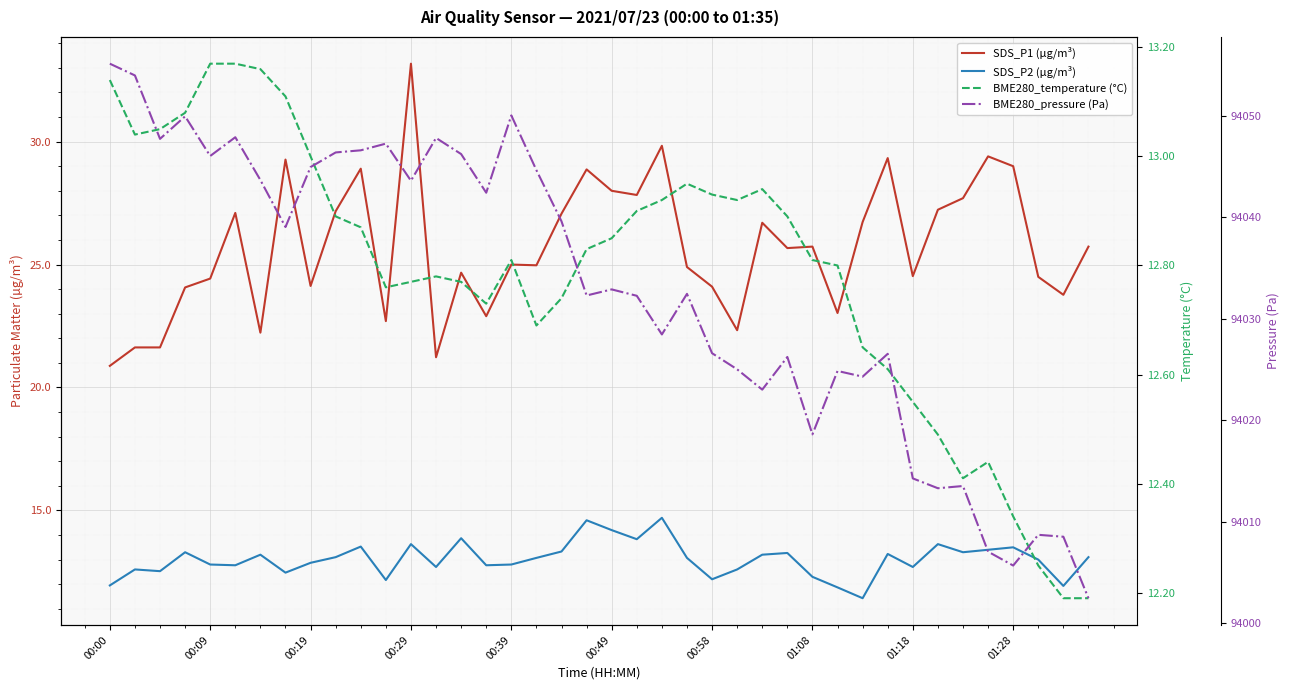

Between 01:28 and 17, which series saw the biggest shift?

SDS_P1 (µg/m³)